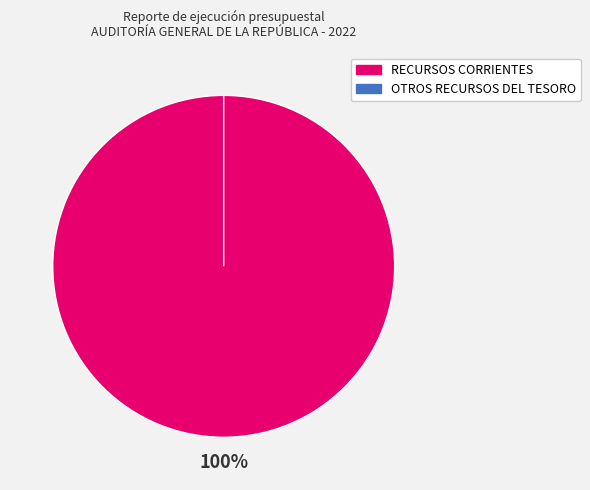

Is there any slice that represents more than half of the pie?

Yes